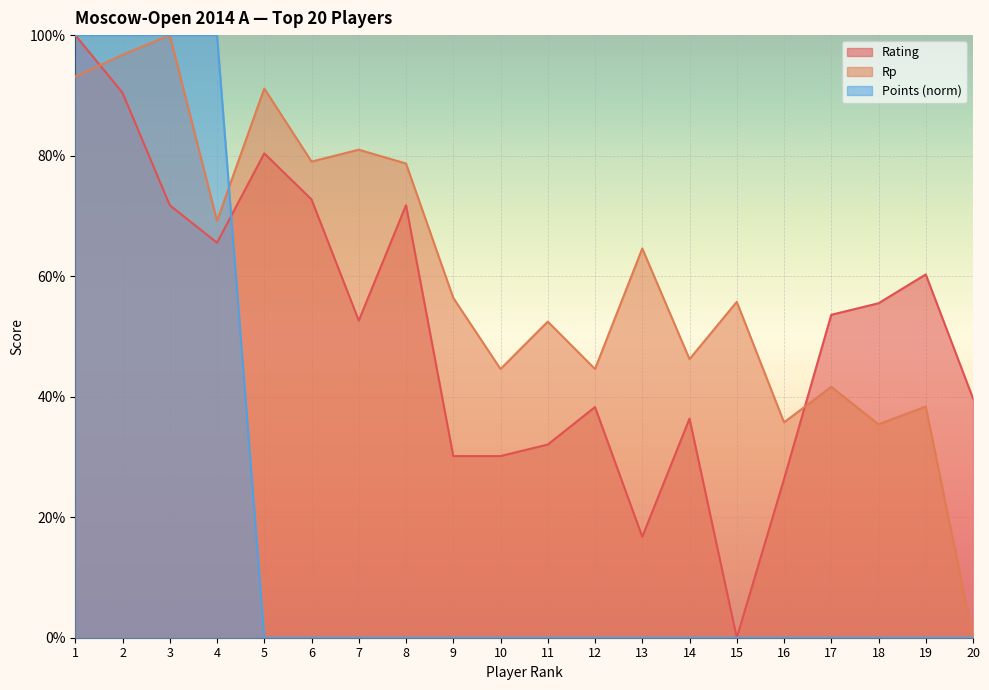

Reading right to left, transcribe all the data shown in this chart.

Rating: 39.7	60.3	55.5	53.6	26.3	0.0	36.4	16.7	38.3	32.1	30.1	30.1	71.8	52.6	72.7	80.4	65.6	71.8	90.4	100.0
Rp: 0.0	38.4	35.4	41.6	35.7	55.7	46.2	64.6	44.6	52.5	44.6	56.4	78.7	81.0	79.0	91.1	69.2	100.0	96.7	93.1
Points: 0.0	0.0	0.0	0.0	0.0	0.0	0.0	0.0	0.0	0.0	0.0	0.0	0.0	0.0	0.0	0.0	100.0	100.0	100.0	100.0